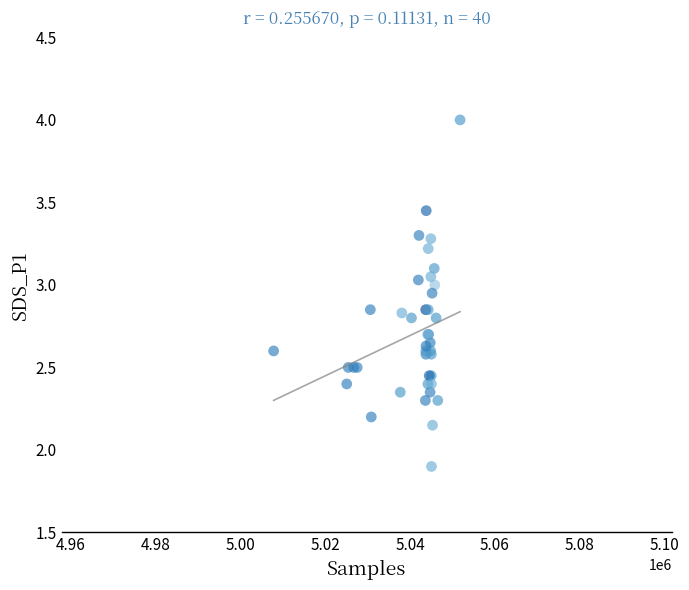

What Y value in the scatter plot is closest to 2?

1.9